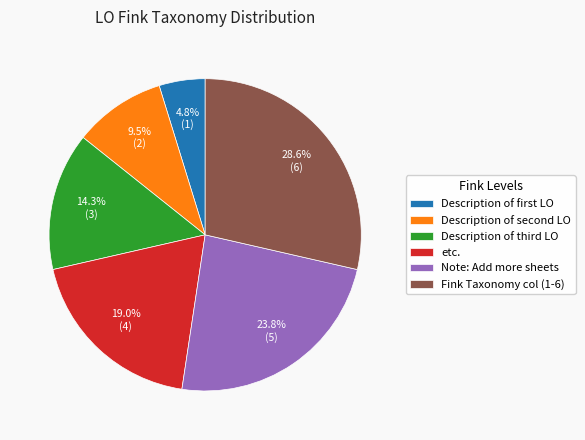

Is there a majority slice in this chart?

No